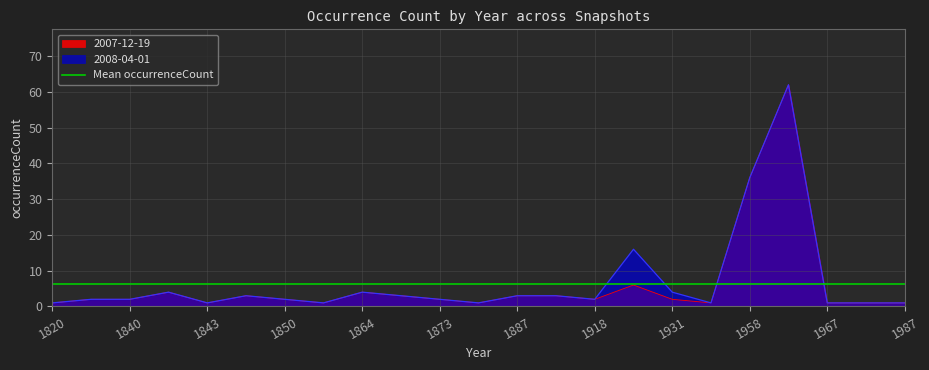

True or false: the data has more than 2 interior local peaks.

True